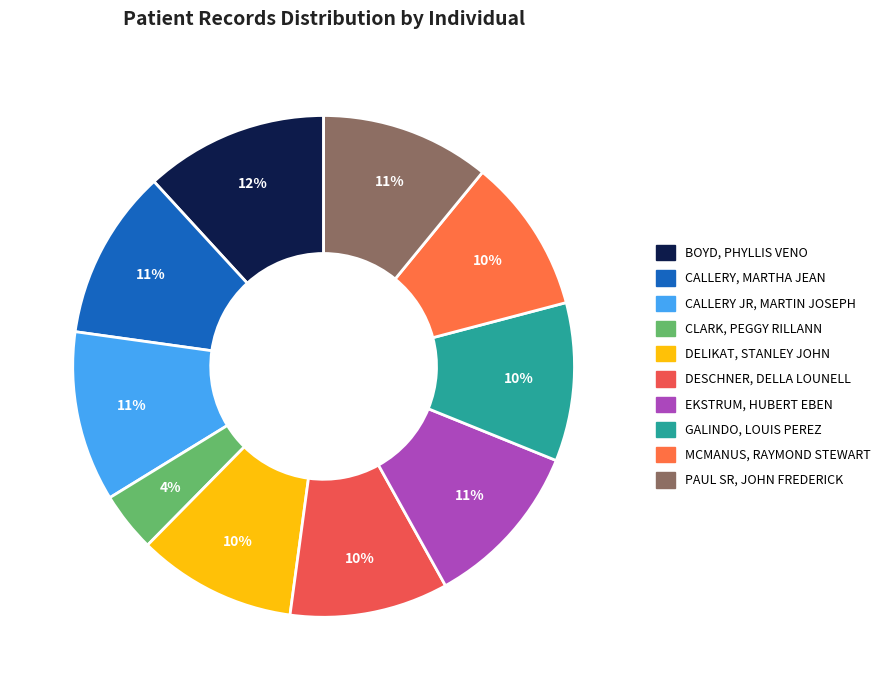

Count the number of slices in the pie.

10